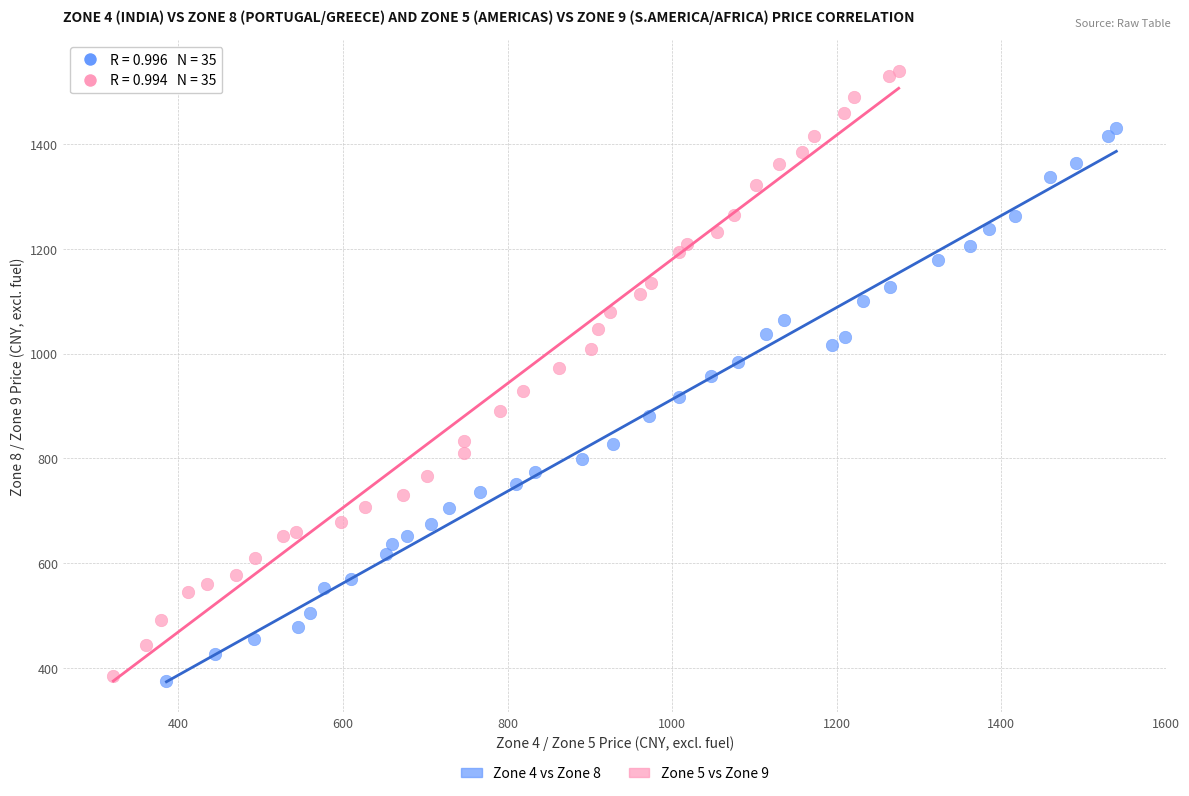

Which series has the largest Y range (max minus min)?

Zone 5 vs Zone 9